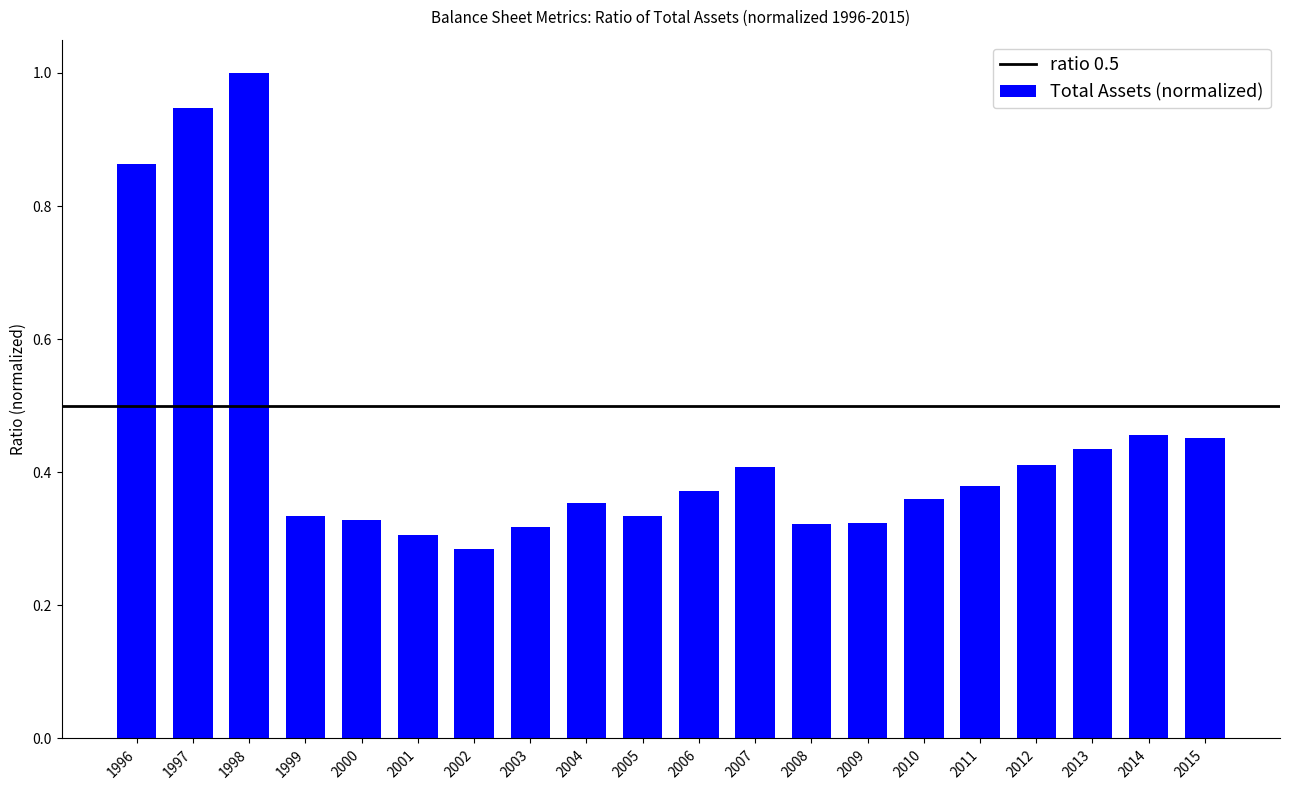

At which label is the value closest to 0?

2002